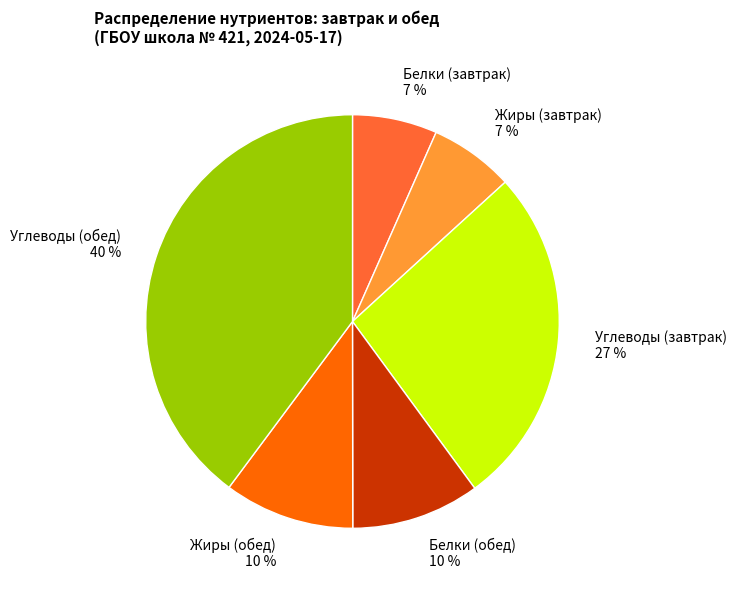

How many slices are in this pie chart?

6